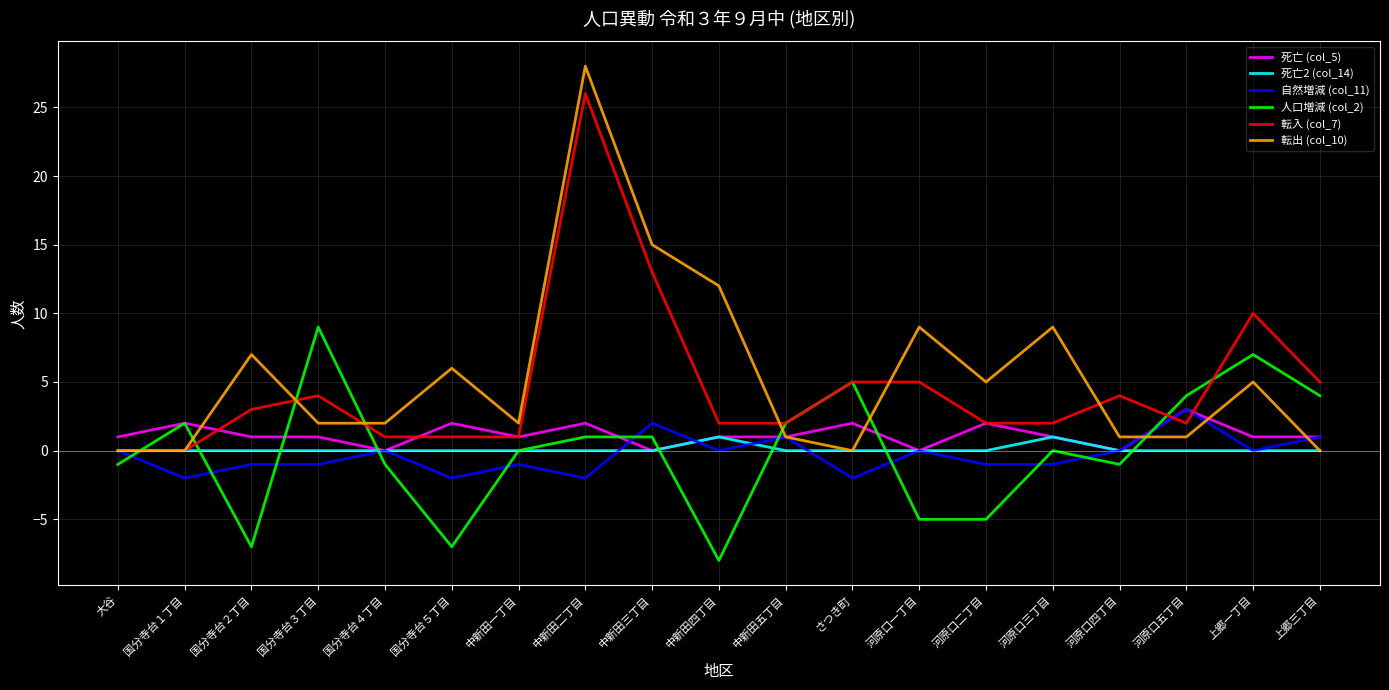

After their last crossing, which series has the higher values: 人口増減 (col_2) or 死亡 (col_5)?

人口増減 (col_2)